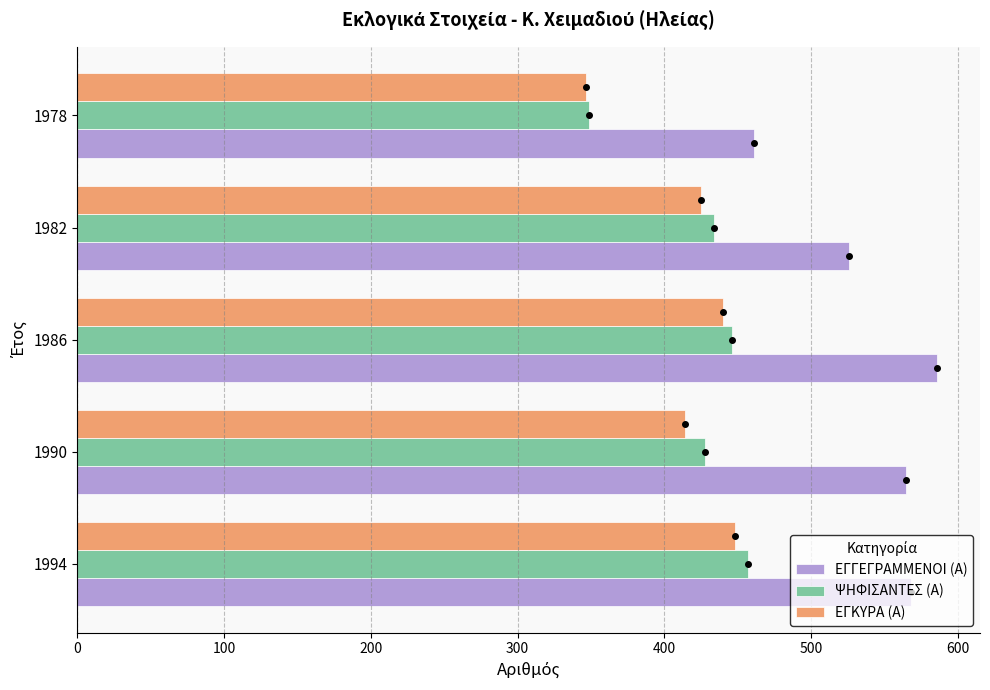

What is the minimum value shown in the chart?

347